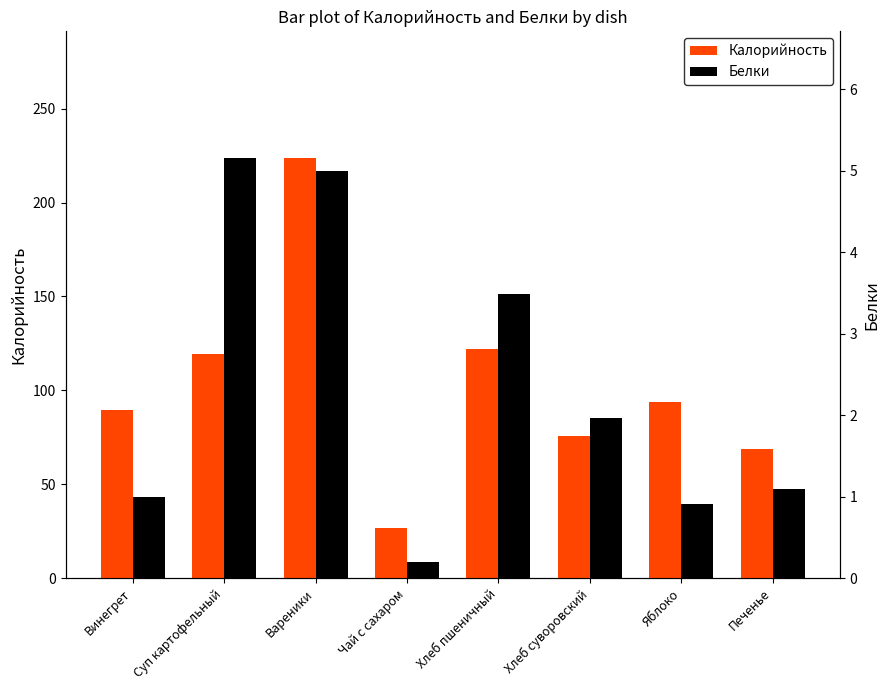

Is it true that Белки equals 1.1 at Печенье?

True